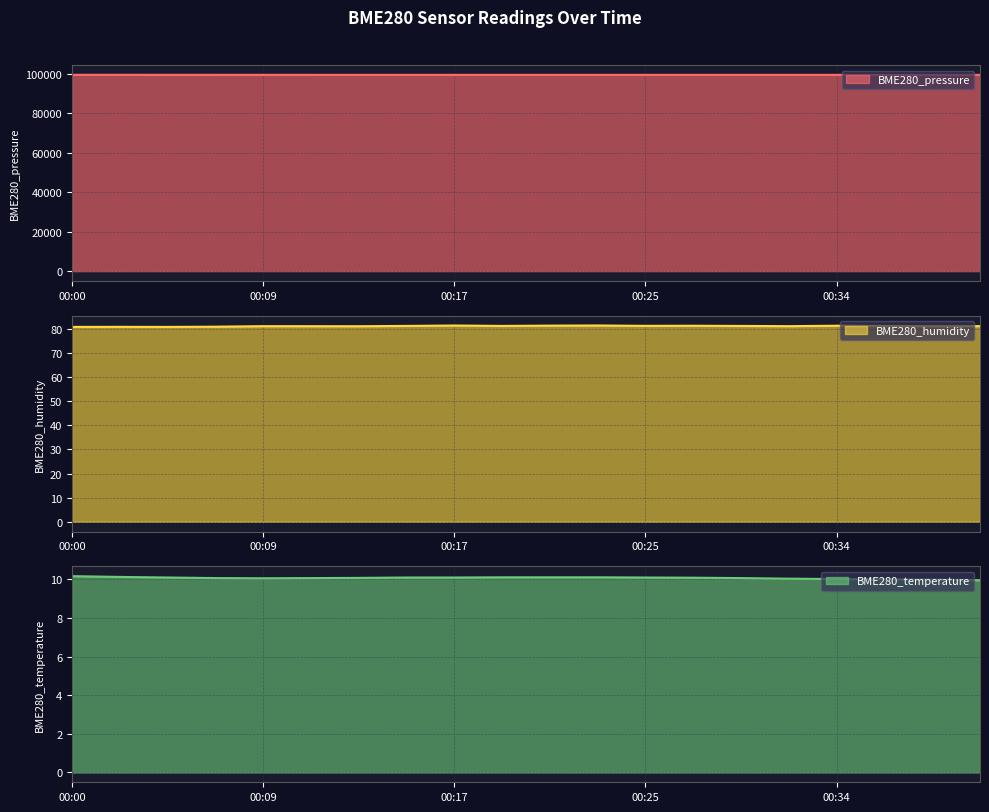

True or false: BME280_pressure and BME280_temperature cross at least once.

False